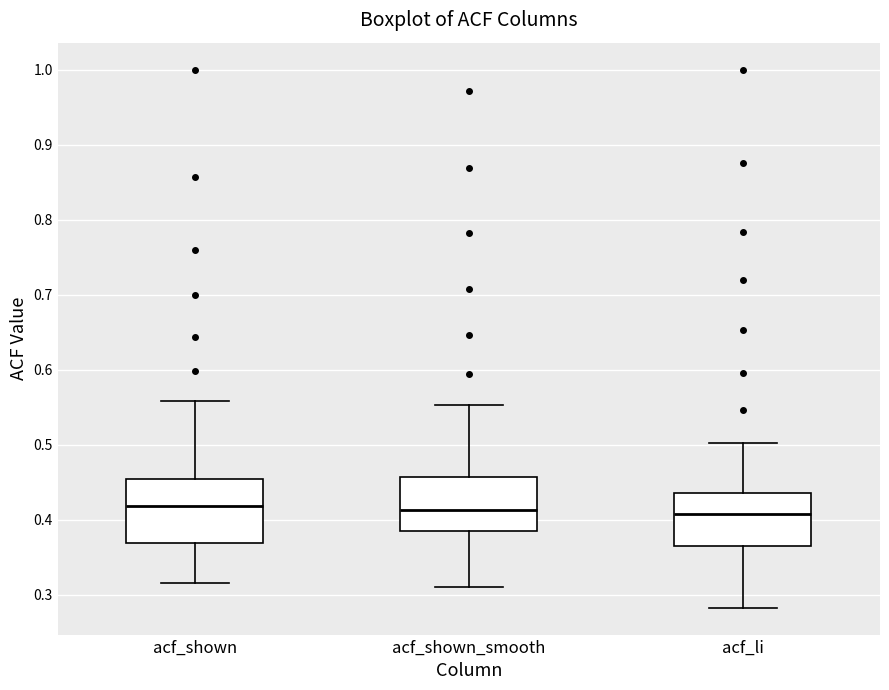

Reading left to right, transcribe this box plot: for each box, give where its median line is, the range the box spans, and where its two whiskers end, as read against the y-axis. The values are not printed on the chart, so give them approximately, as read against the axis.

acf_shown: median 0.42, box 0.37 to 0.45, whiskers 0.32 to 0.56
acf_shown_smooth: median 0.41, box 0.38 to 0.46, whiskers 0.31 to 0.55
acf_li: median 0.41, box 0.36 to 0.44, whiskers 0.28 to 0.50